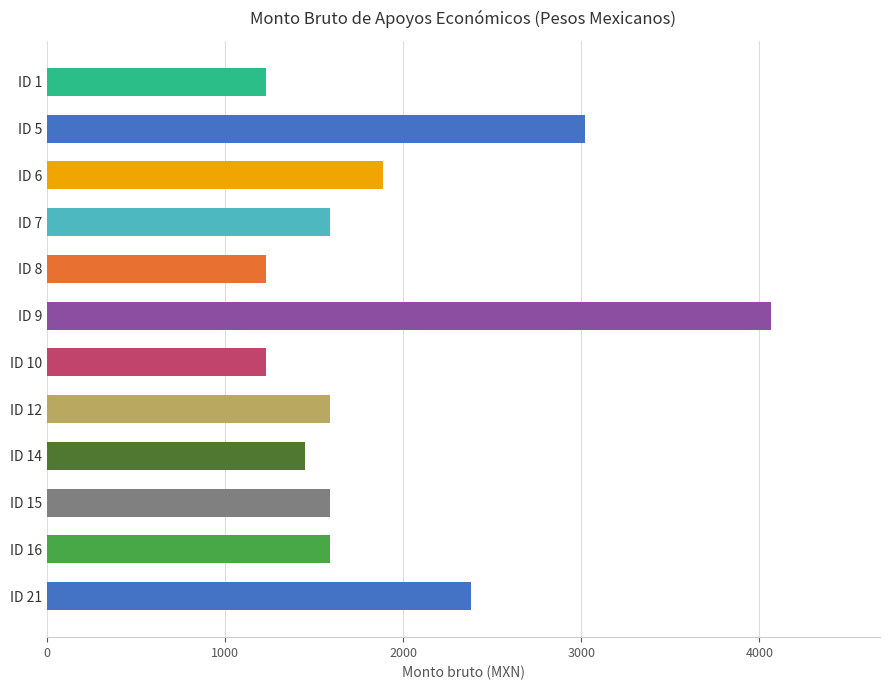

The value at ID 21 is 2382. True or false?

True